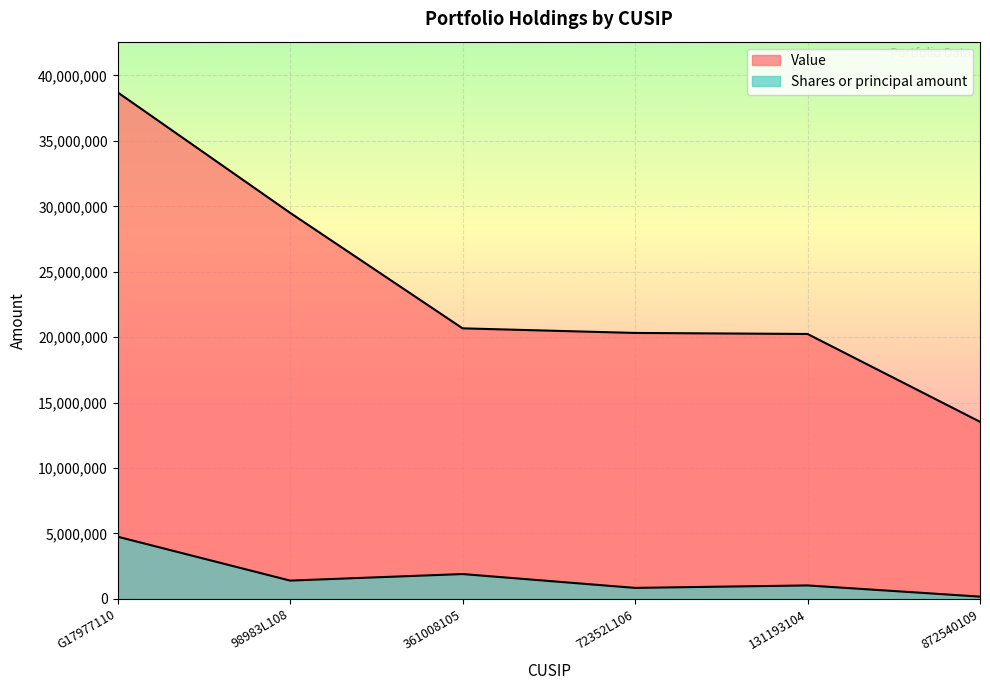

Count the number of data series in this chart.

2